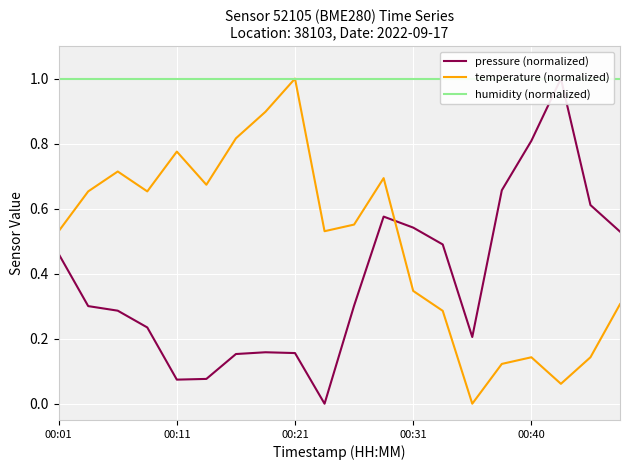

How many times do temperature (normalized) and pressure (normalized) cross each other?

1